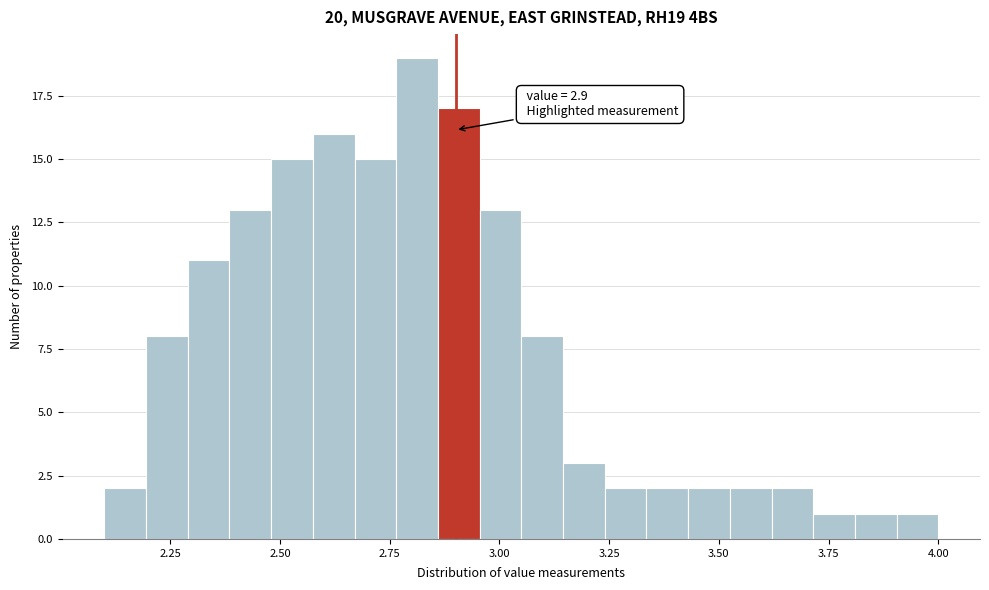

Read against the x-axis, roughly where is the centre of the tallest bar?

2.80